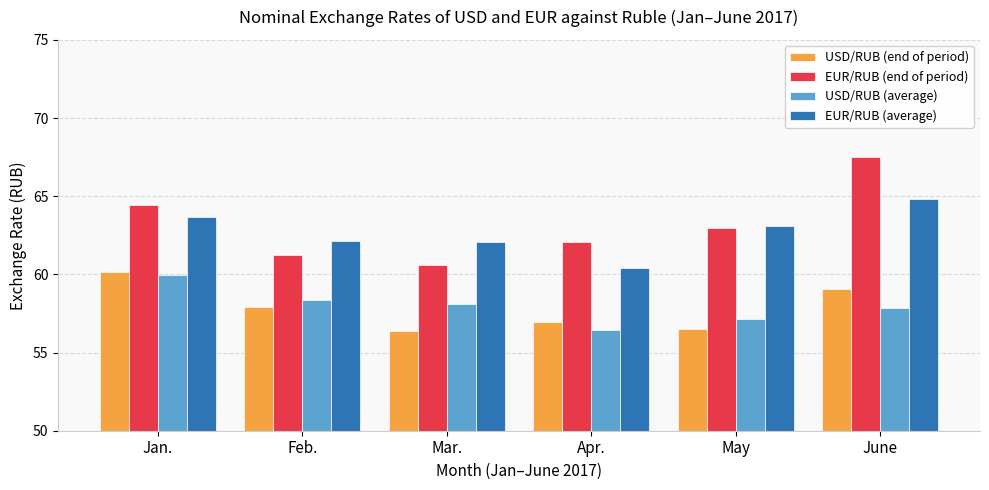

What is the difference between the maximum and minimum values in the USD/RUB (average) series?

3.5